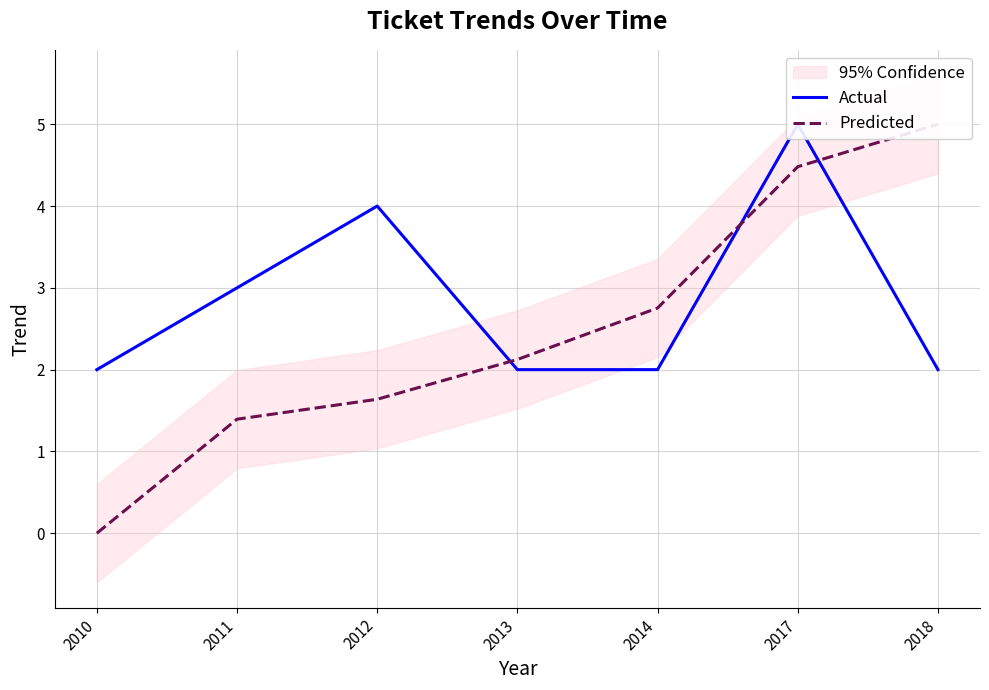

Reading left to right, list all the values displayed in this chart.

Actual: 2010=2.0	2011=3.0	2012=4.0	2013=2.0	2014=2.0	2017=5.0	2018=2.0
Predicted: 2010=0.0	2011=1.4	2012=1.6	2013=2.1	2014=2.8	2017=4.5	2018=5.0